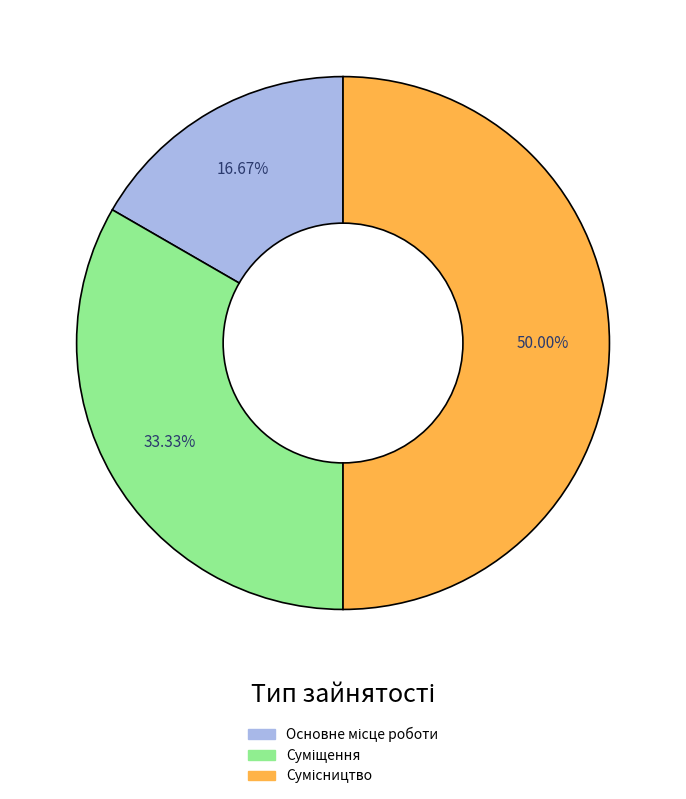

How many segments does this pie chart have?

3